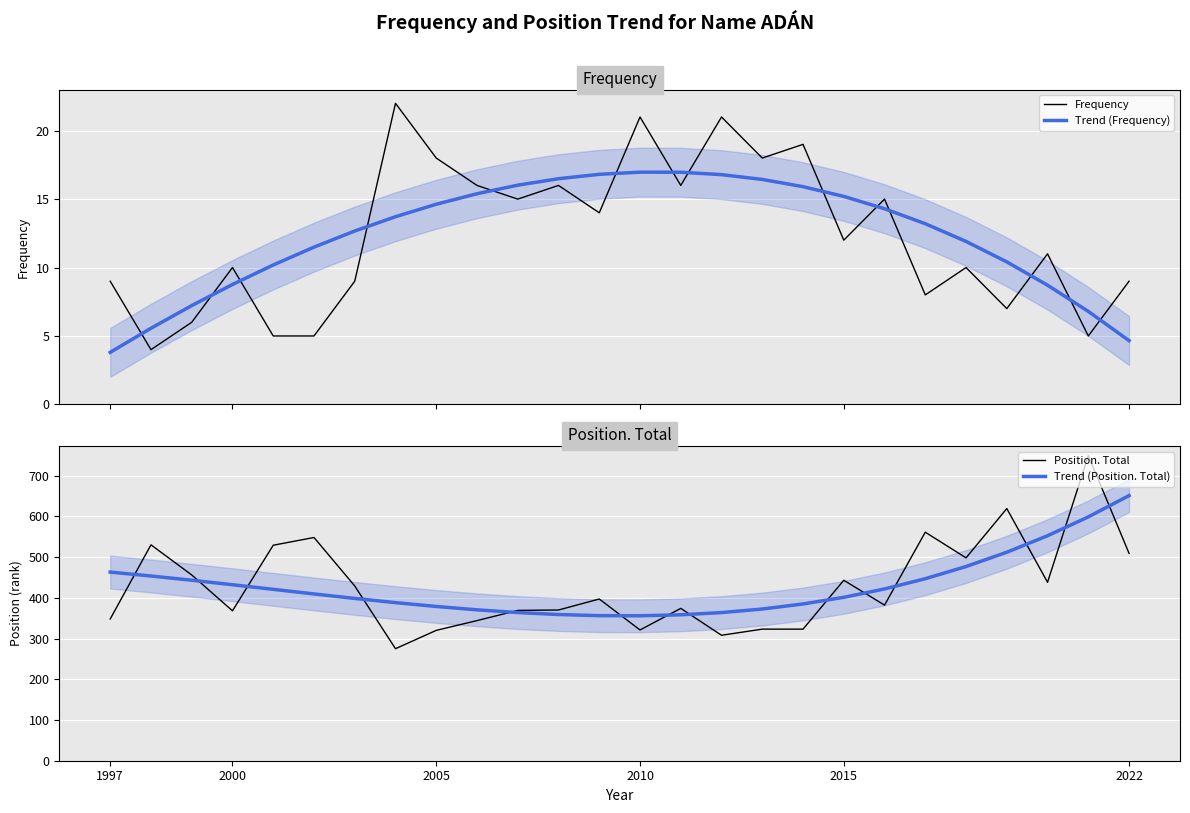

True or false: Trend (Position. Total) has more than 2 points higher than both neighbors.

False